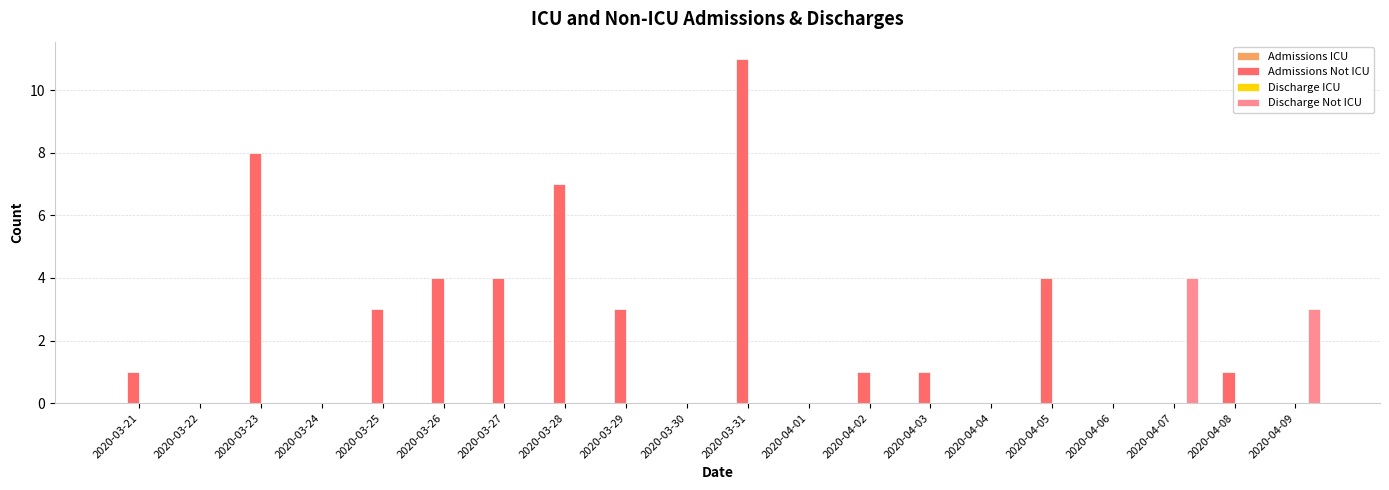

Does the chart contain stacked bars?

No